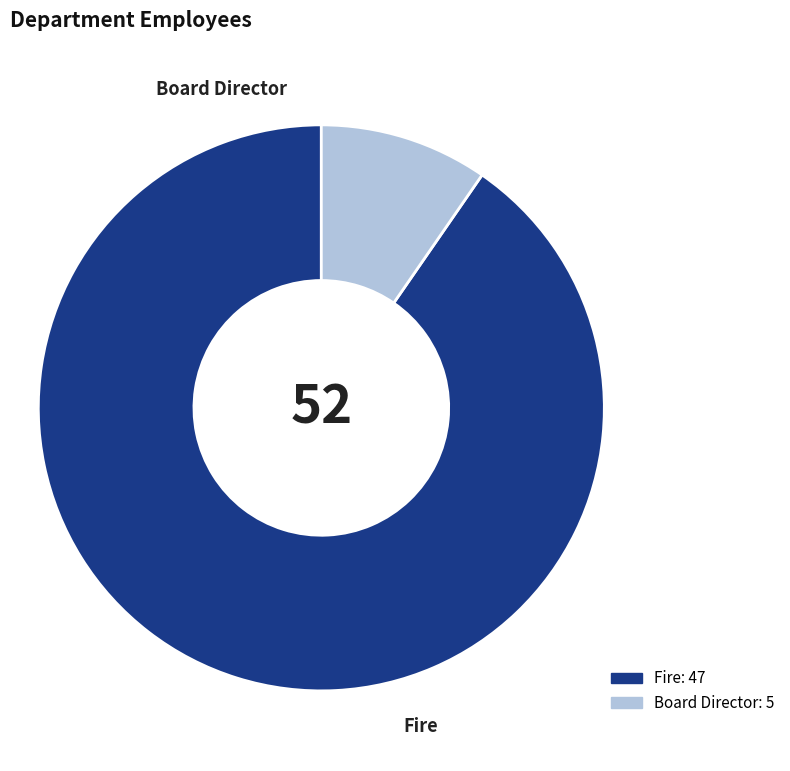

Rank the categories by value from highest to lowest.

Fire, Board Director